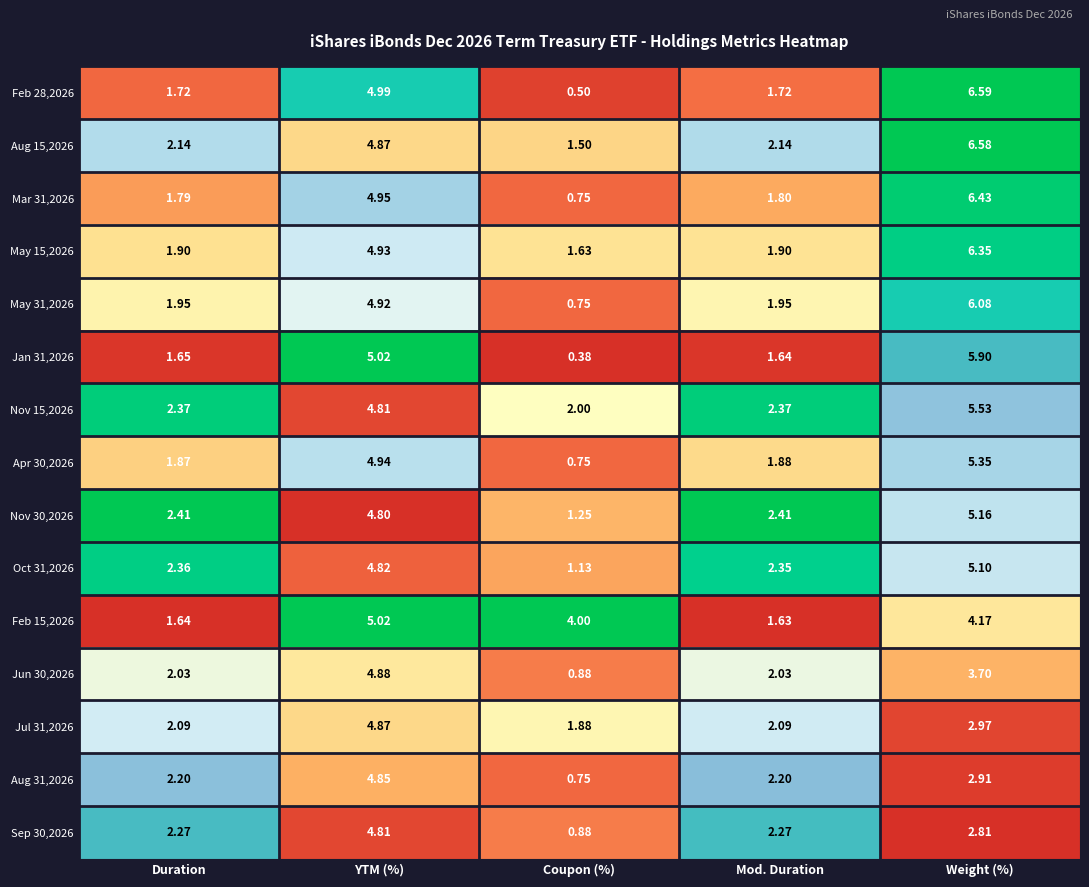

At which category is the sum across all series the highest?

Weight (%)